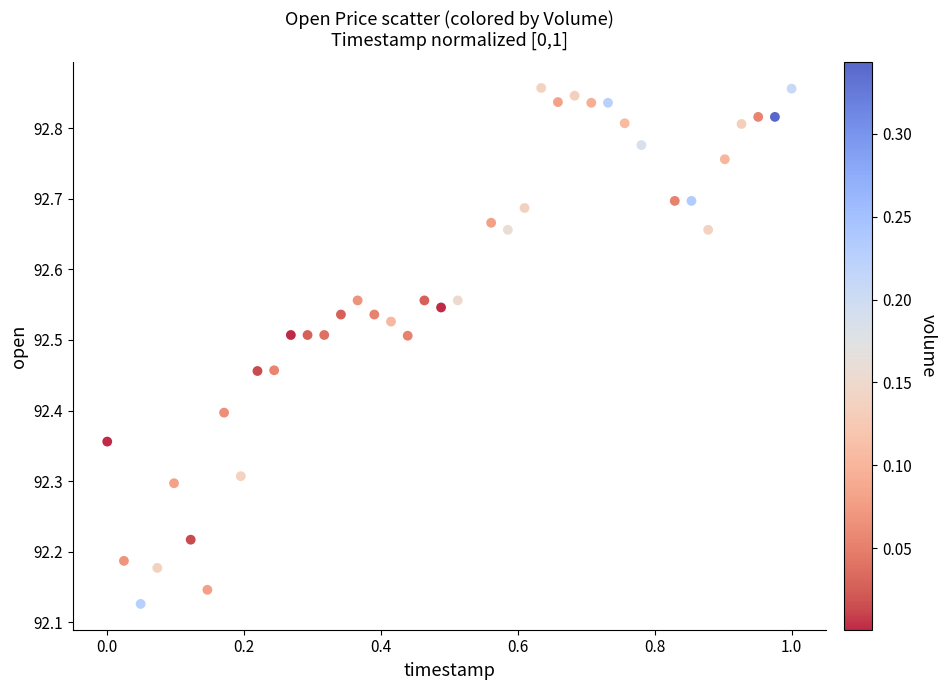

What is the range of X values (max minus min)?

1.0